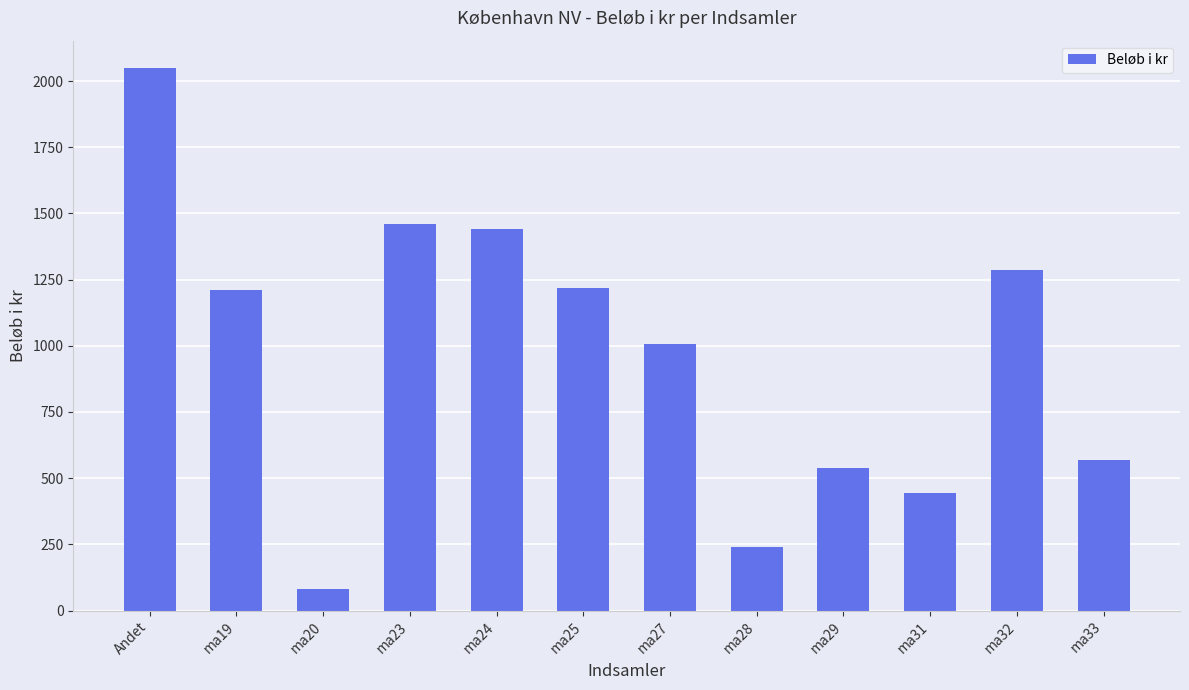

What is the sum of all values?

11543